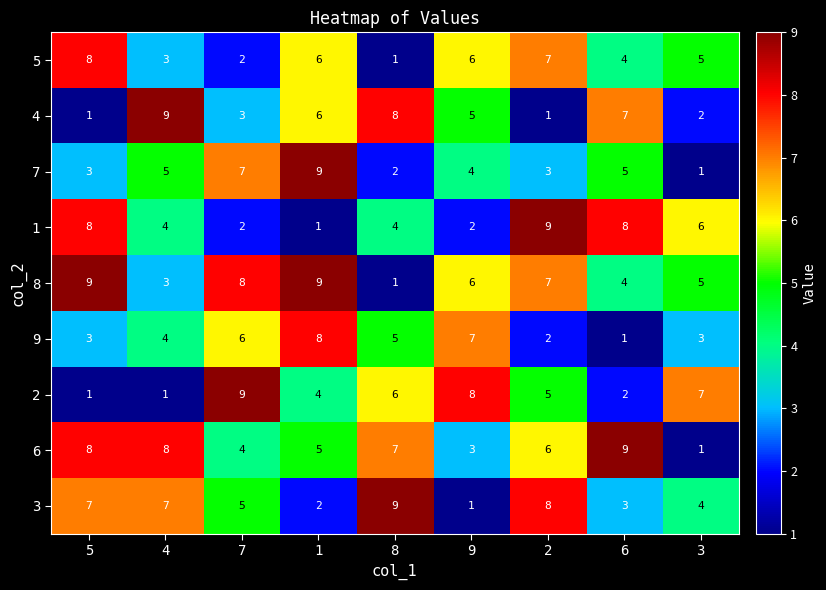

What is the sum of all 3 values?

46